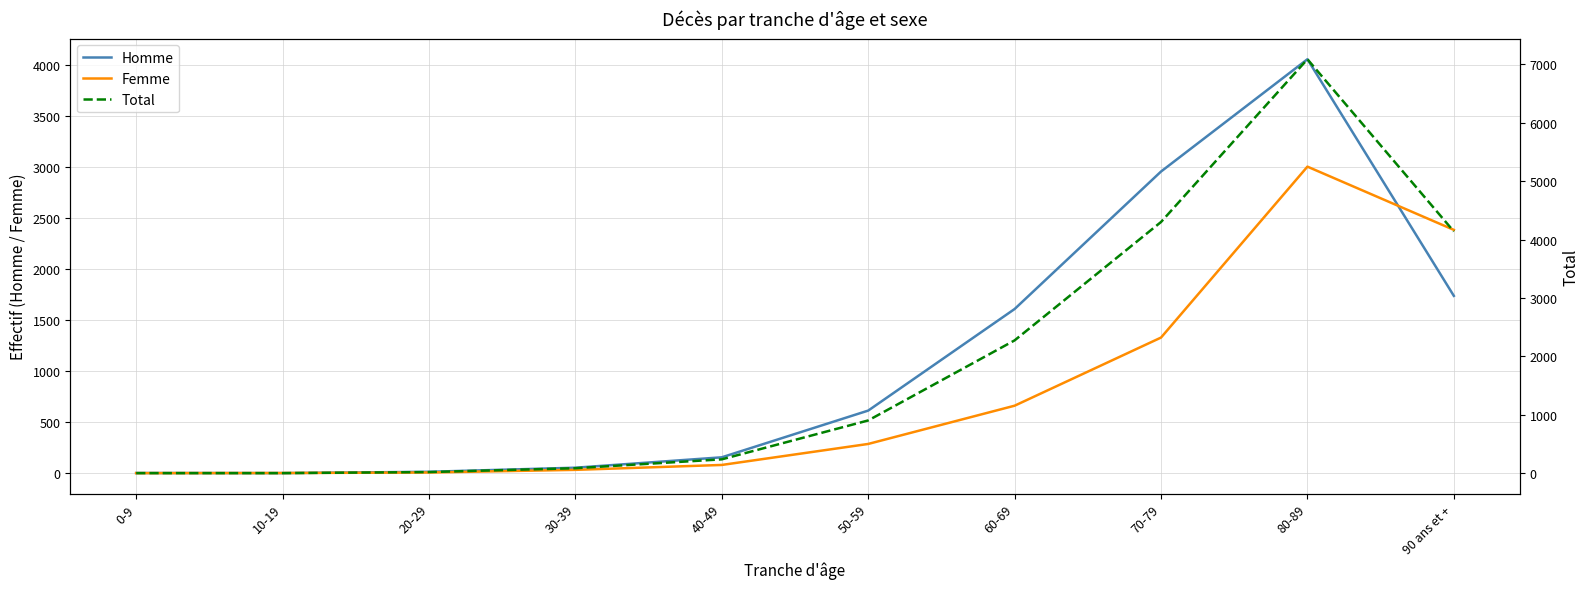

At which category is the sum across all series the highest?

80-89